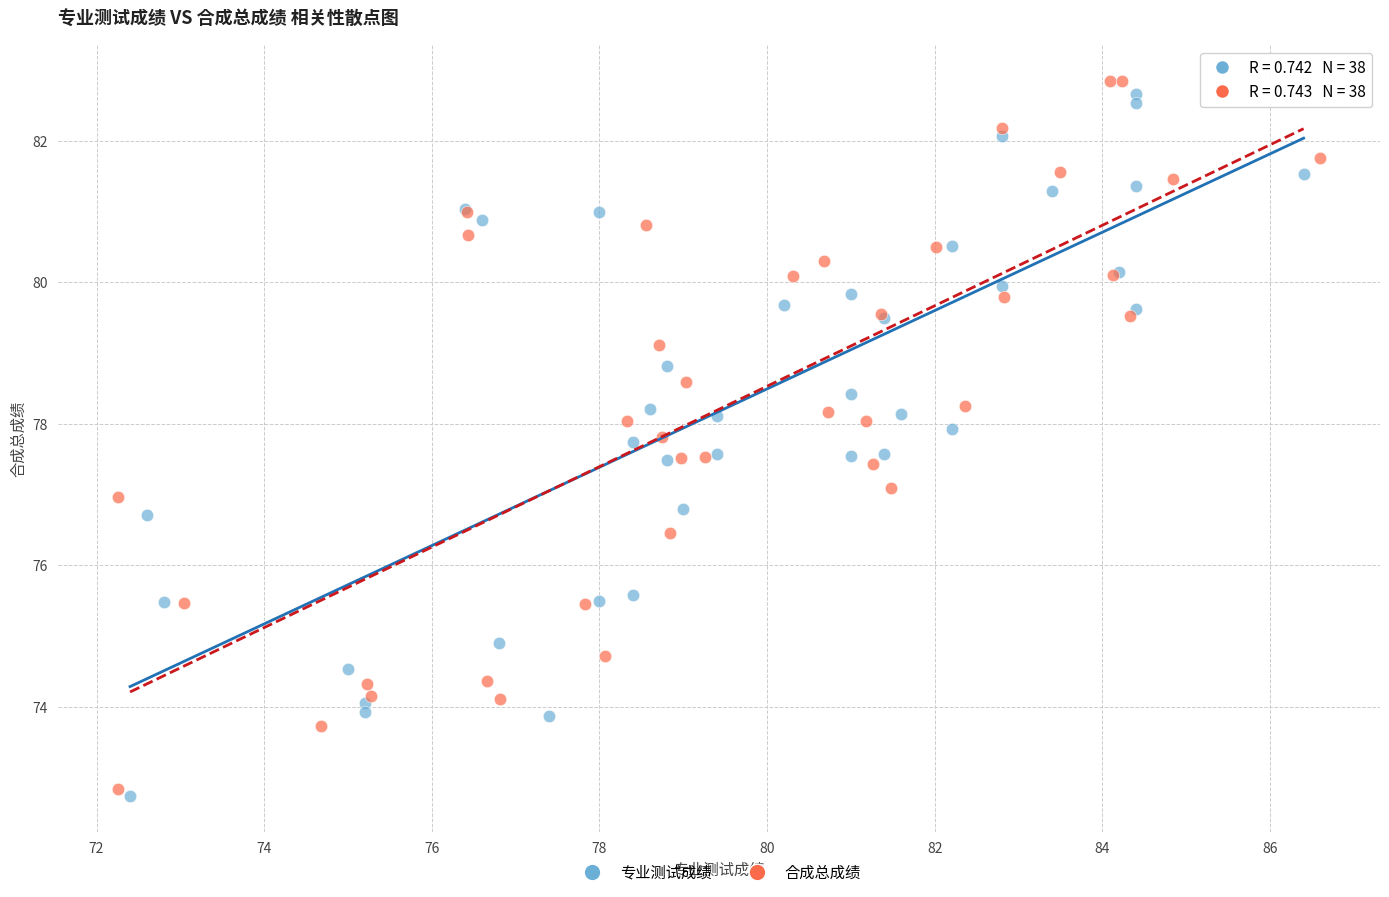

Which series has the widest spread of Y values?

合成总成绩